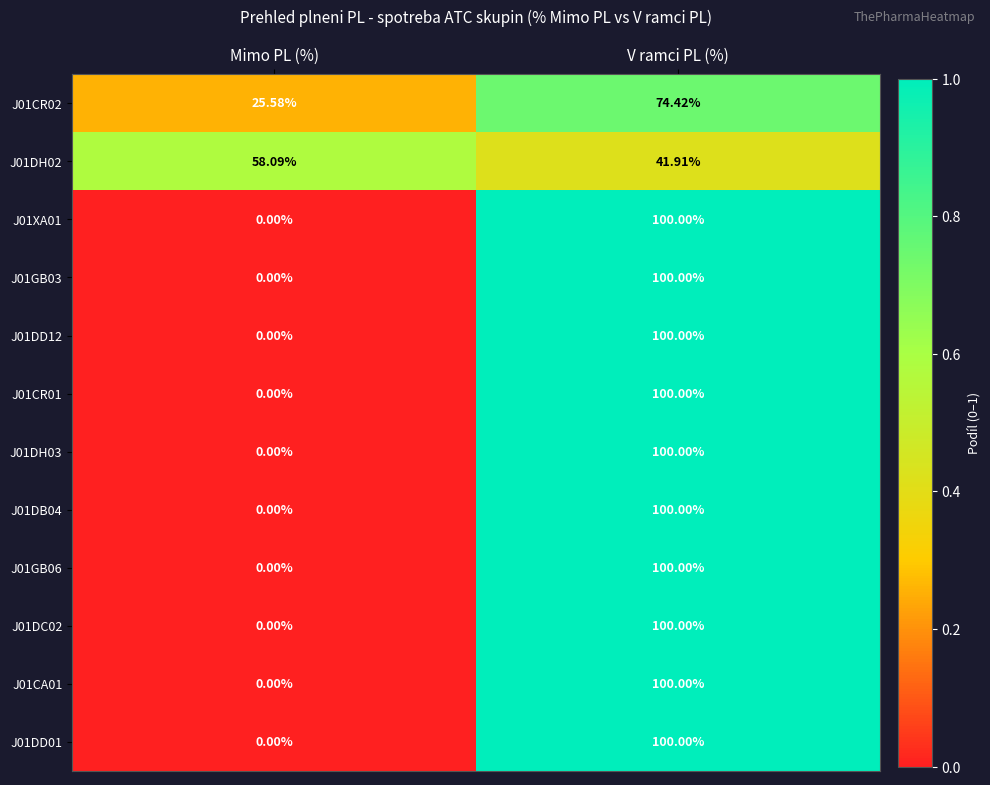

Where is J01DB04 nearest to the value 50?

Mimo PL (%)